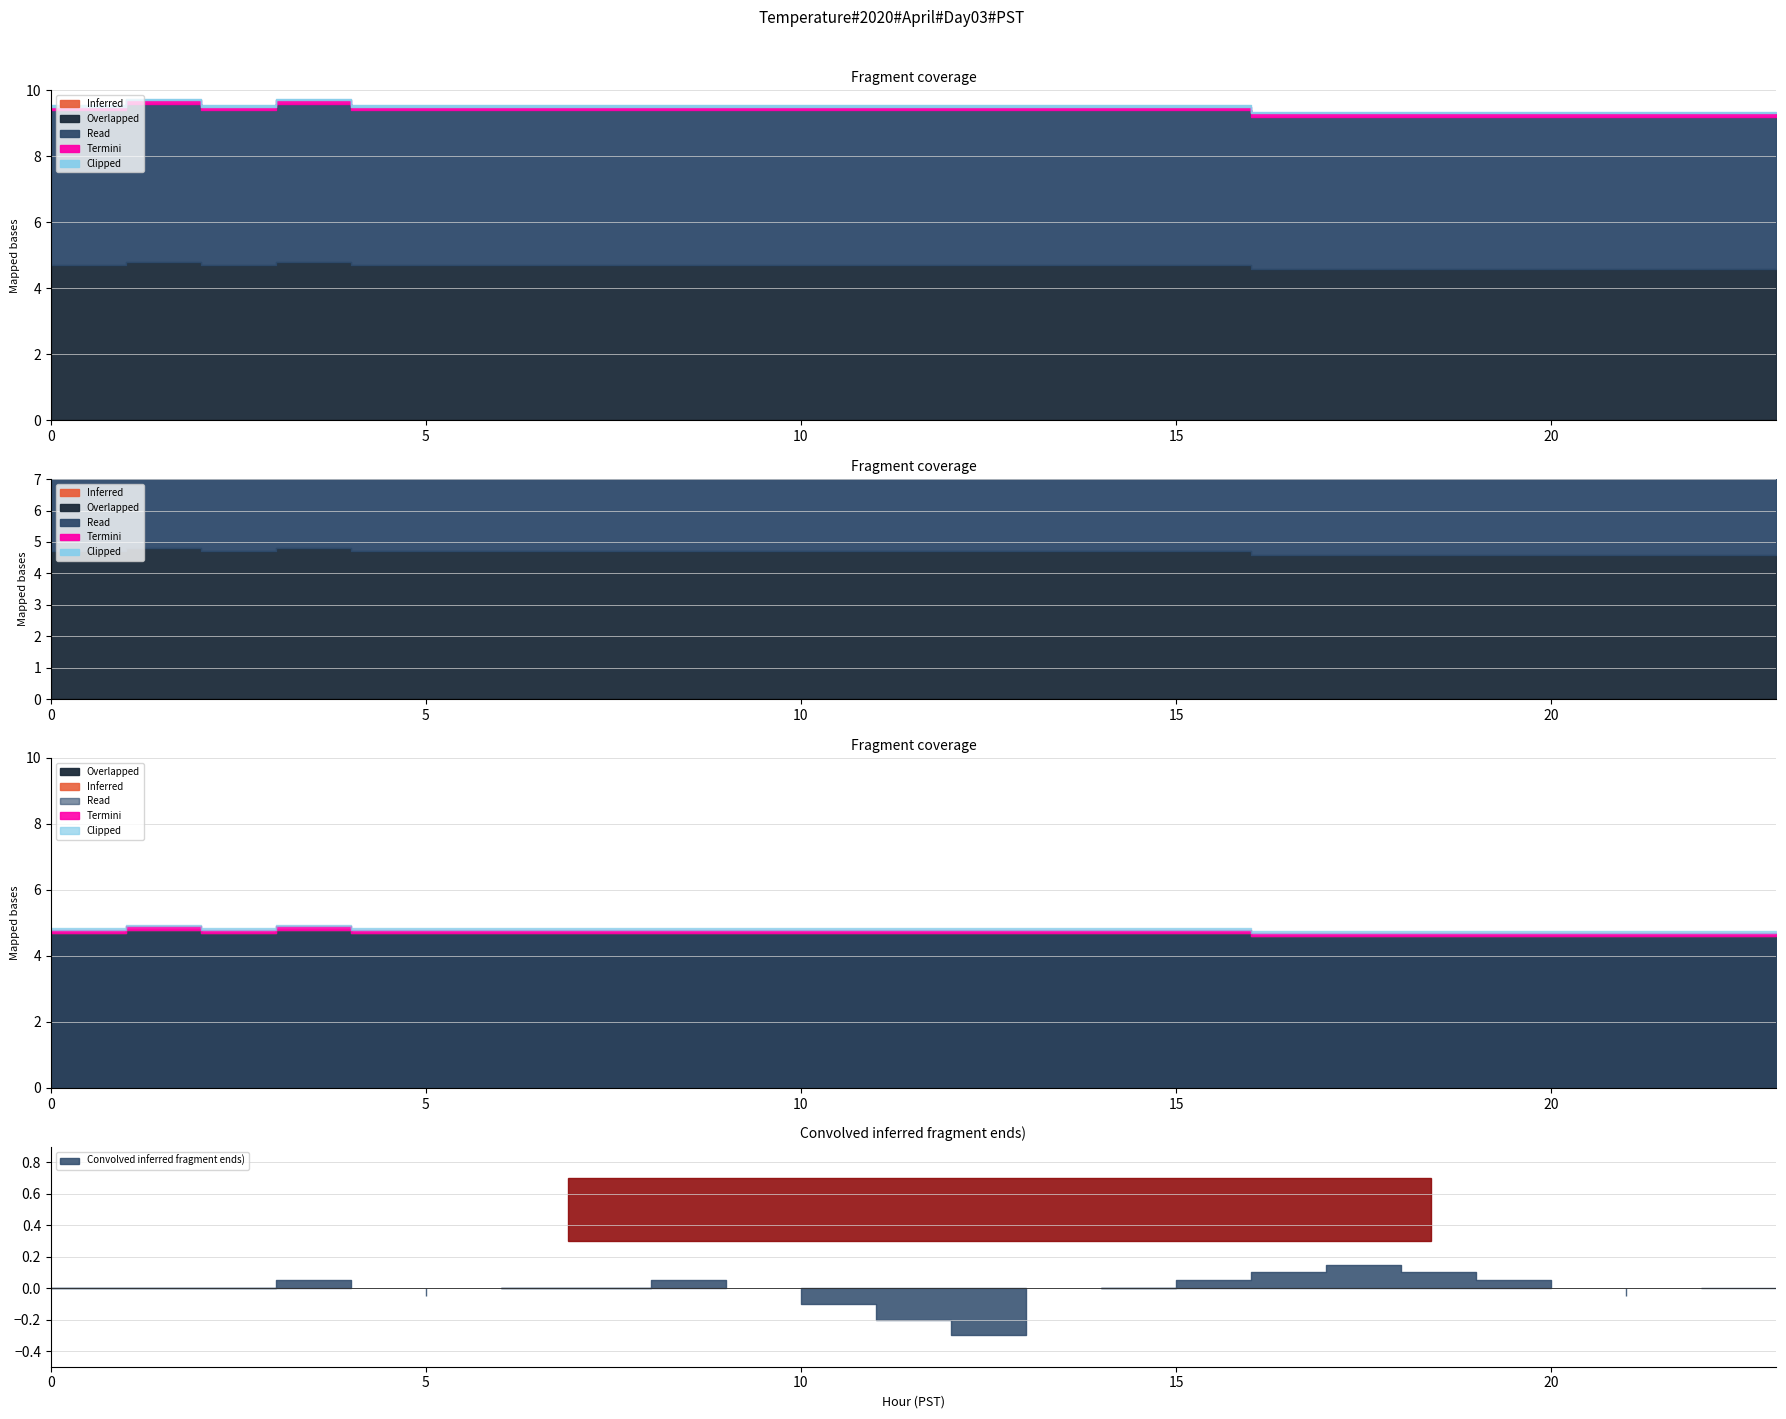

How many lines are shown in the chart?

5